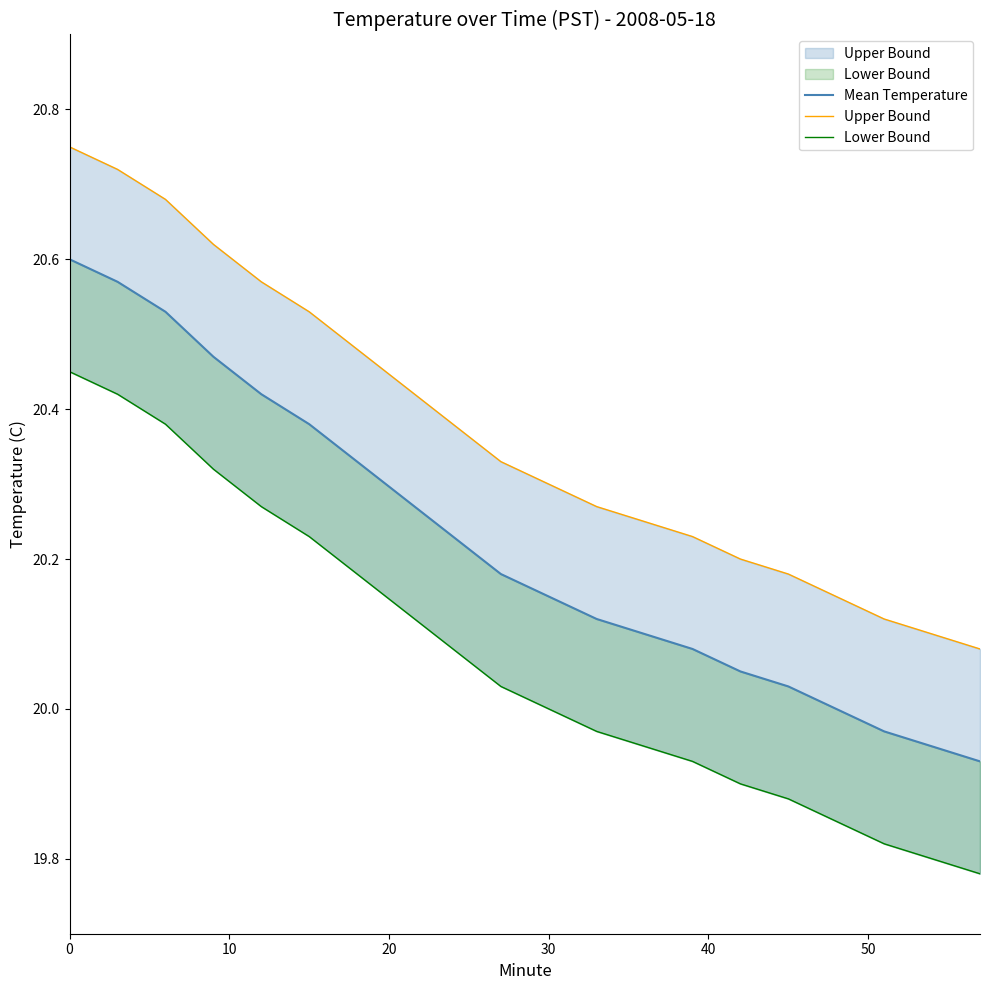

How many lines are shown in the chart?

3